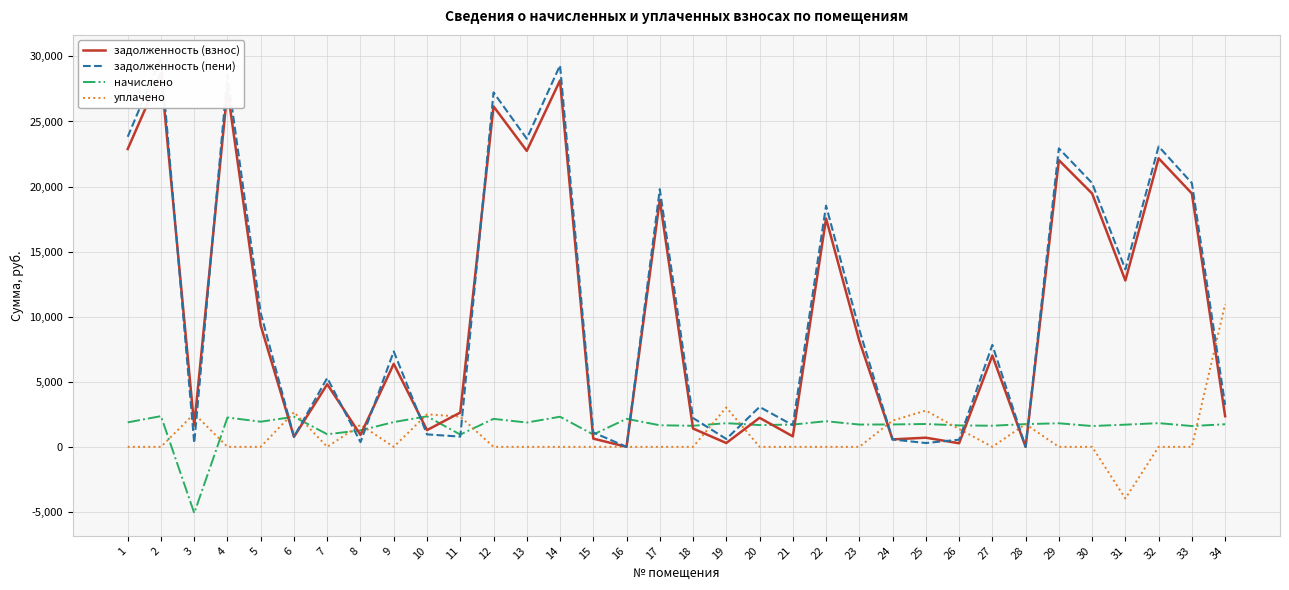

How many interior local peaks does the уплачено series have?

7